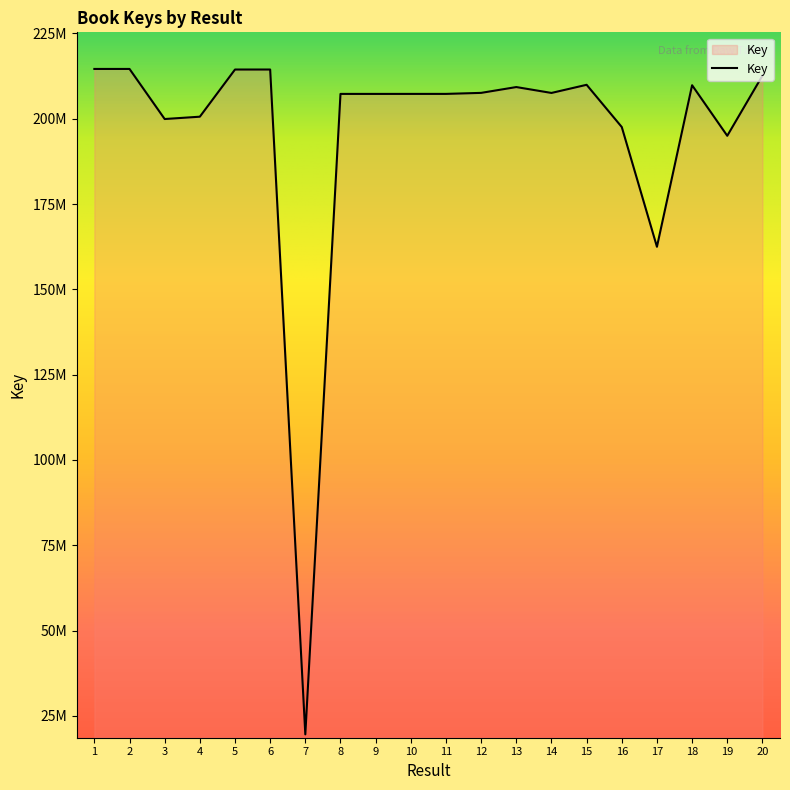

Does the chart have visible grid lines?

No